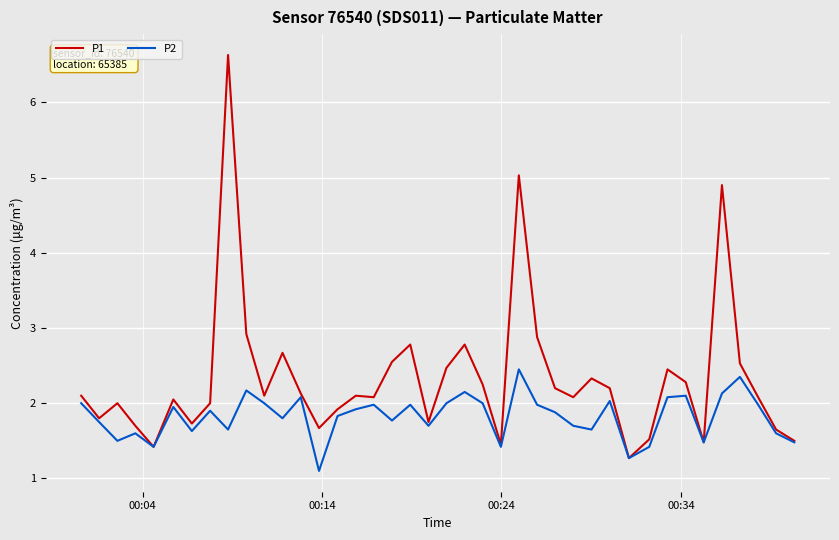

List the series in order of their overall mean, lowest first.

P2, P1